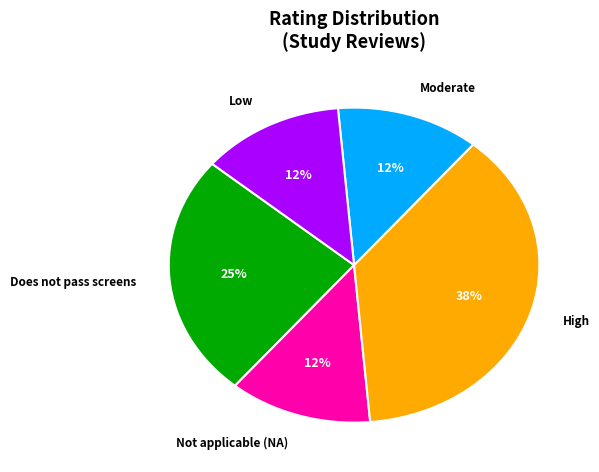

To the nearest percent, what portion does Does not pass screens represent?

25%